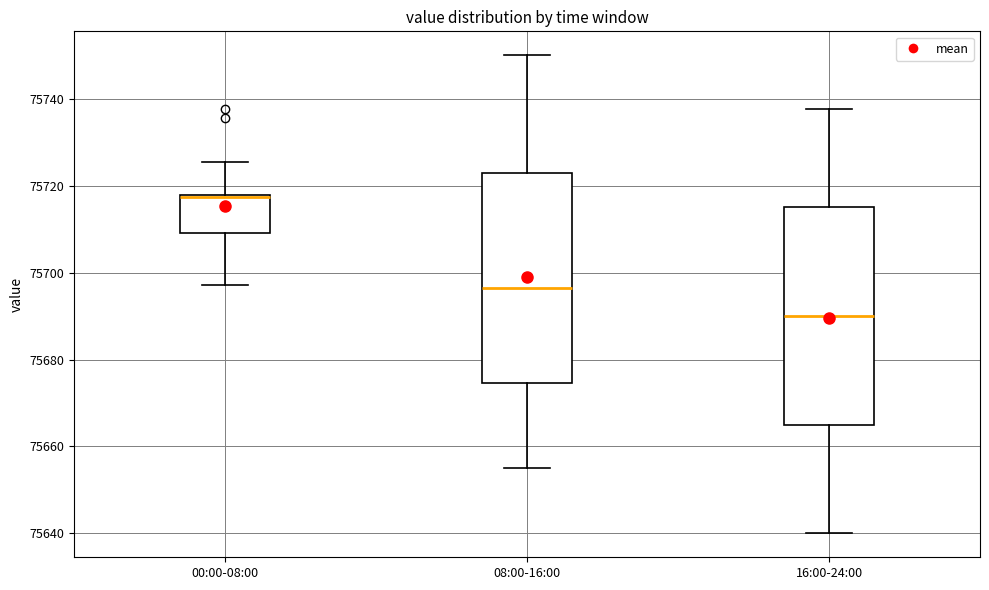

Where does the lower whisker of the box for 00:00-08:00 end on the y-axis? The values are not printed on the chart, so give them approximately, as read against the axis.

75698